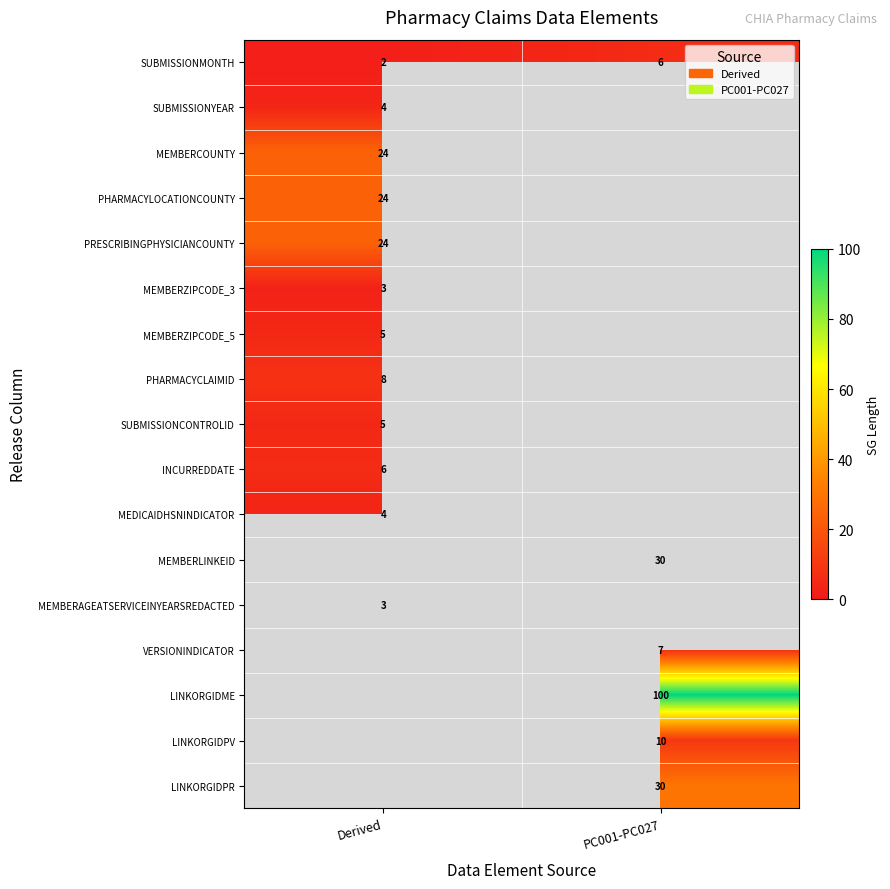

Is the value of LINKORGIDME at PC001-PC027 greater than the value of INCURREDDATE at Derived?

Yes